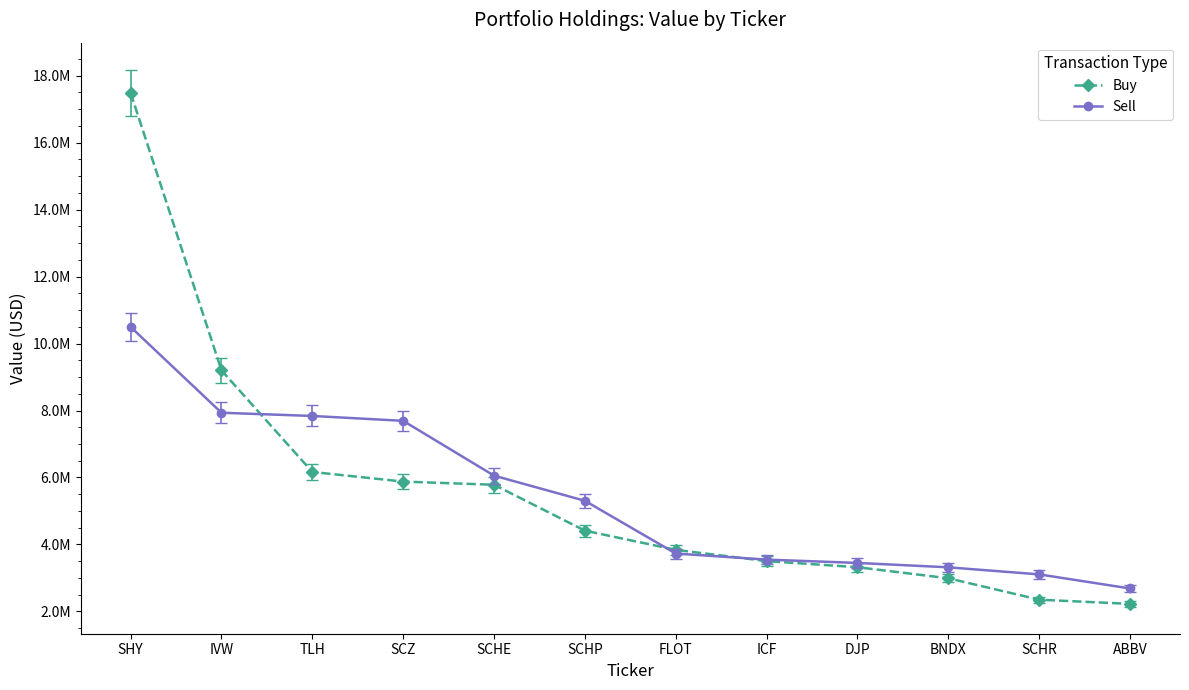

True or false: Sell has more than 2 points higher than both neighbors.

False